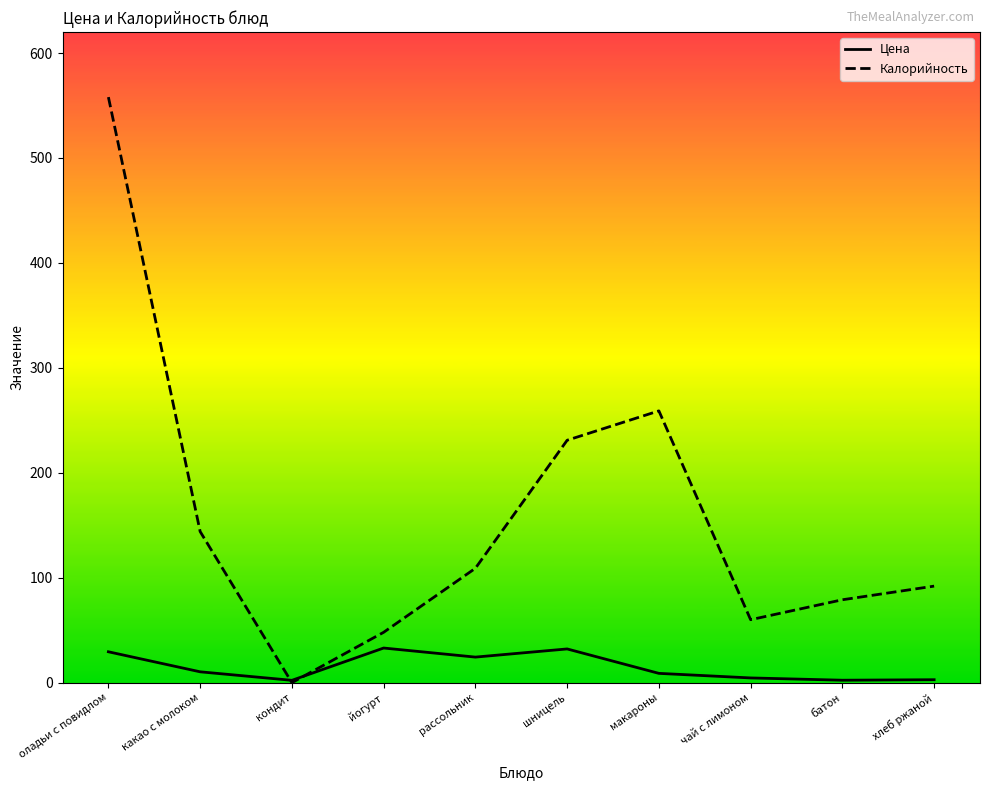

Rank the series by their maximum value, from lowest to highest.

Цена, Калорийность